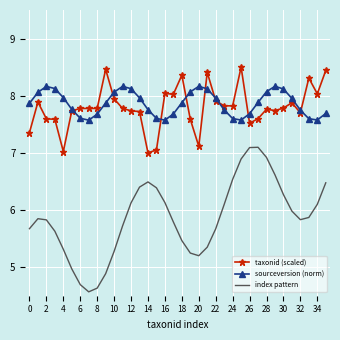

True or false: taxonid (scaled) and index pattern cross at least once.

False